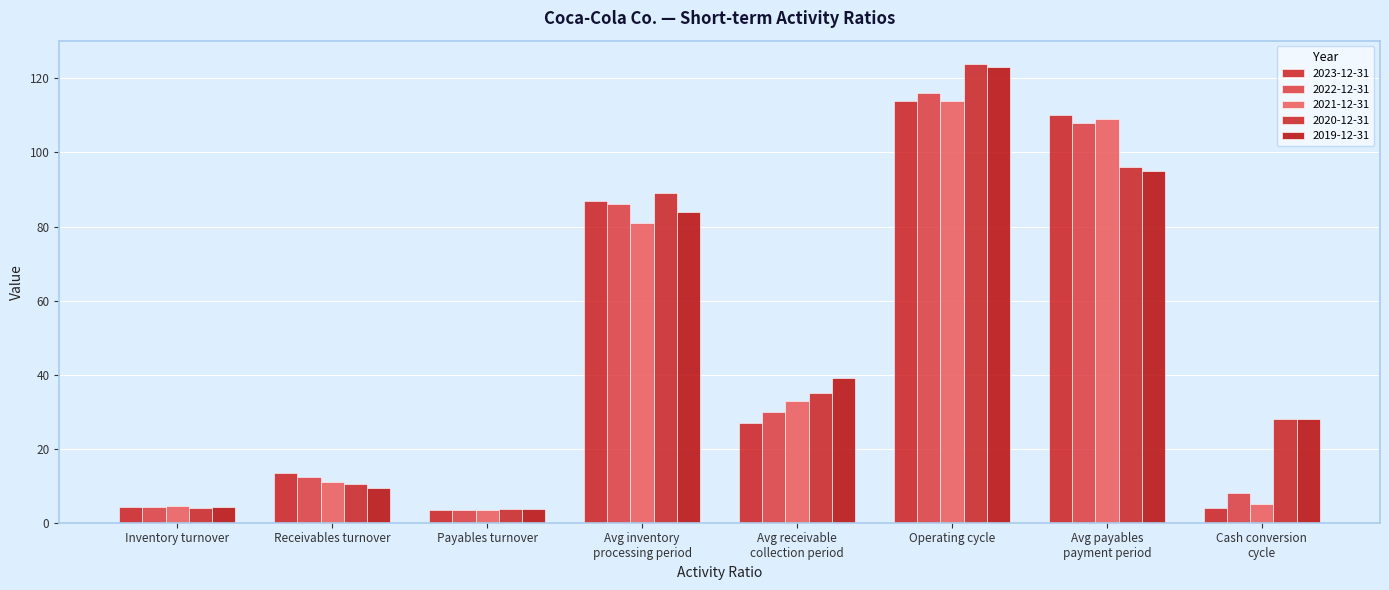

What is the difference between the maximum and minimum values in the 2023-12-31 series?

110.7